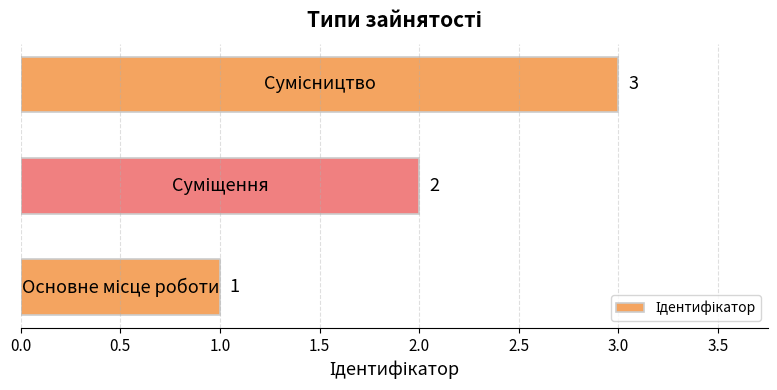

How many values are between 1 and 3?

3